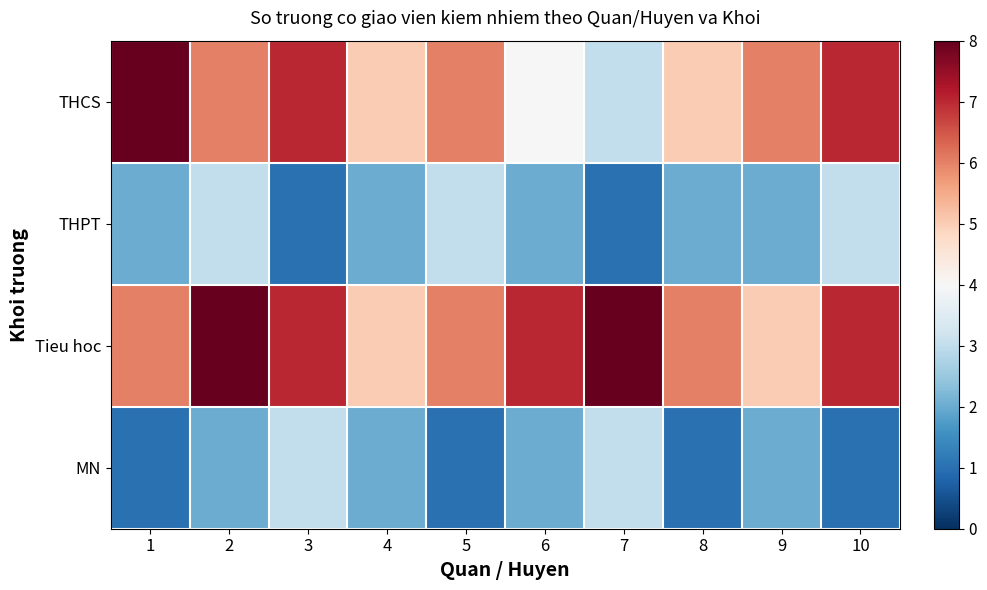

Which category has the lowest value across all series?

3